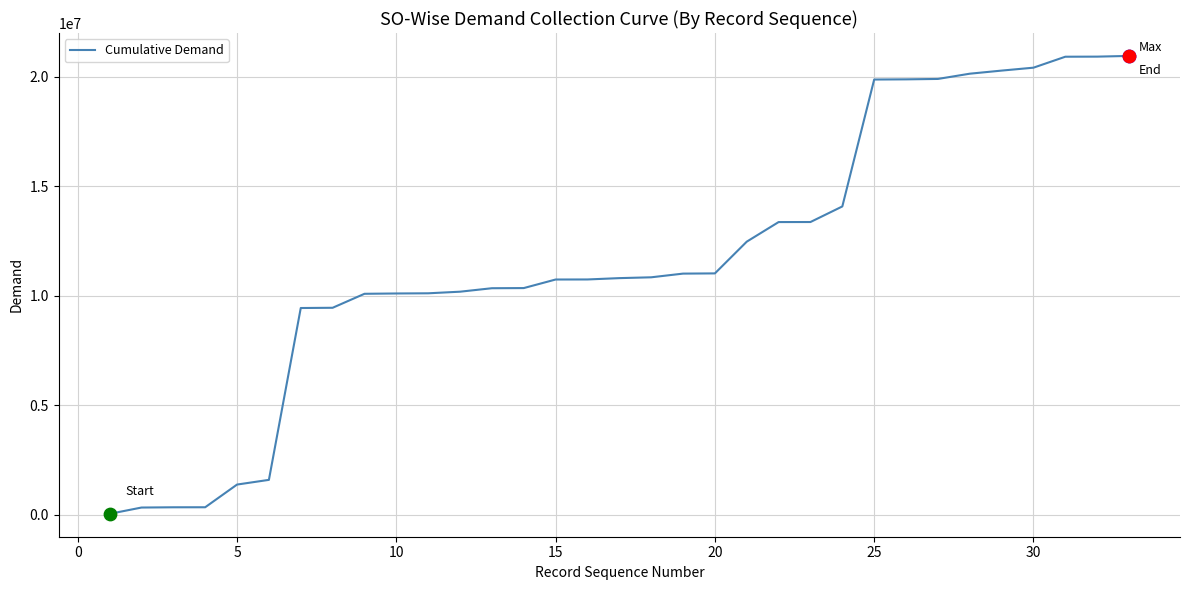

What is the maximum value shown in the chart?

20950919.8